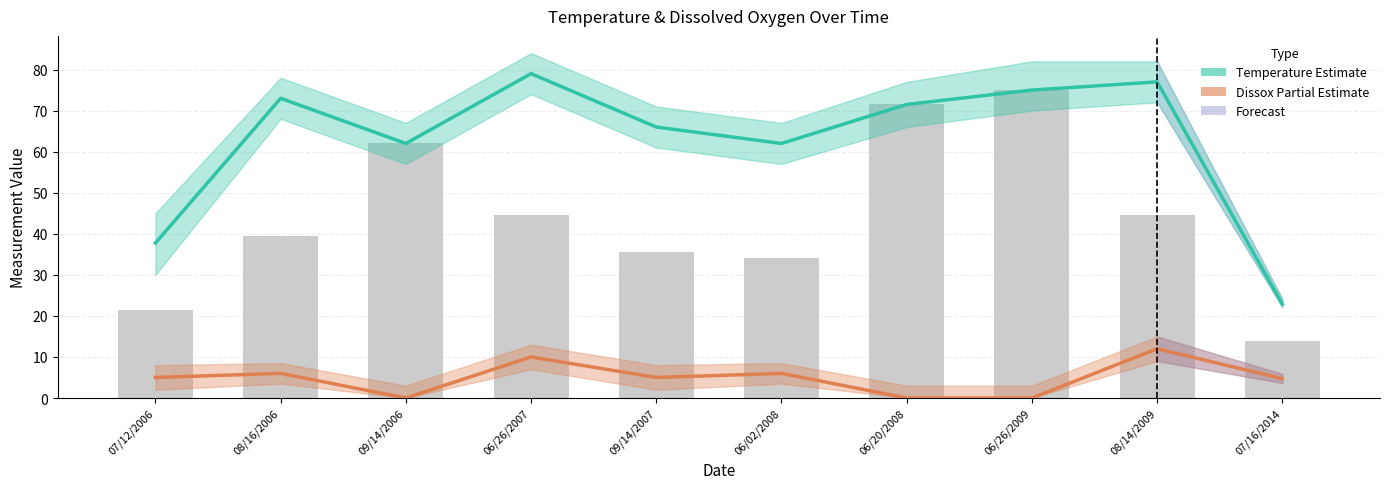

At which label does Temperature (Estimate) first exceed 71?

08/16/2006